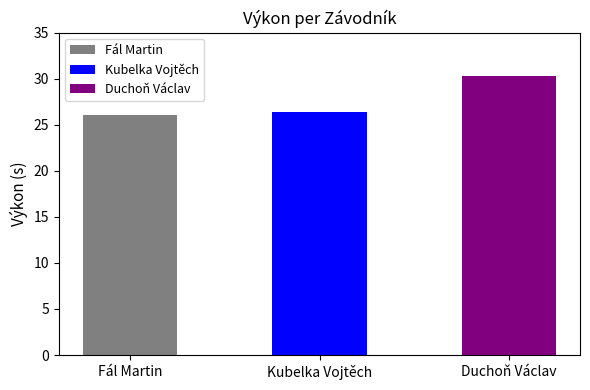

What is the smallest value displayed?

26.1